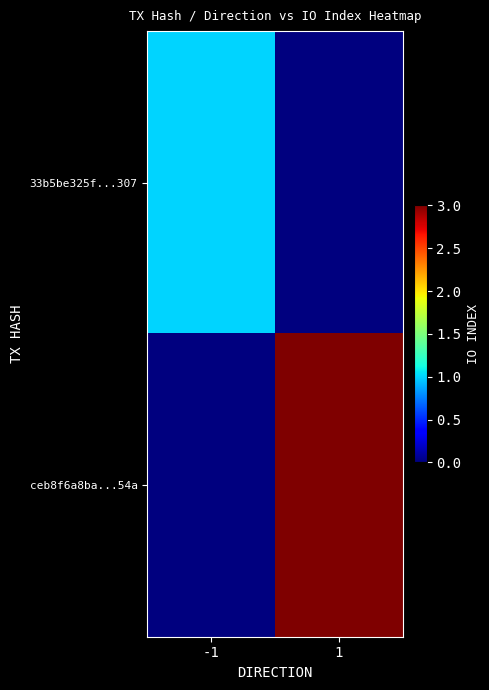

Reading left to right, transcribe all the data shown in this chart.

33b5be325f...307: -1=1	1=0
ceb8f6a8ba...54a: -1=0	1=3